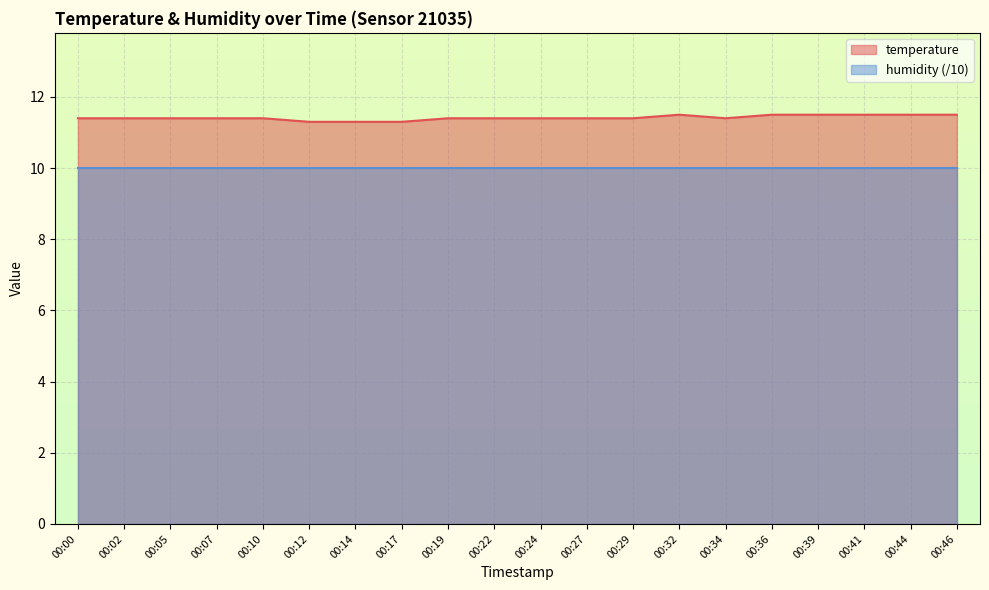

How many lines are shown in the chart?

2